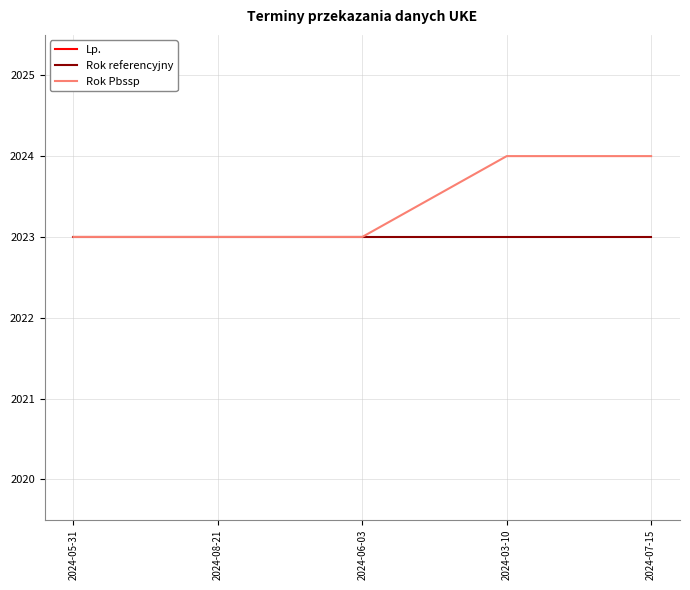

Which has a higher value, 2024-07-15 or 2024-06-03?

2024-07-15